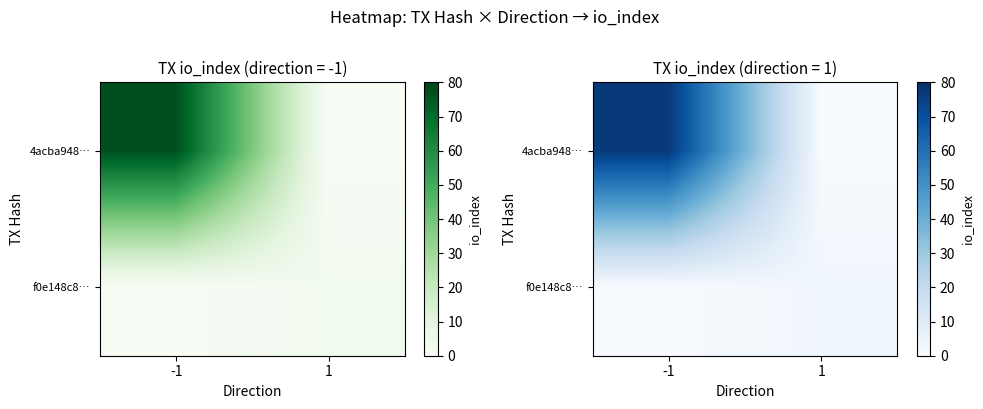

At -1, list the series in order from smallest to largest.

f0e148c8…, 4acba948…